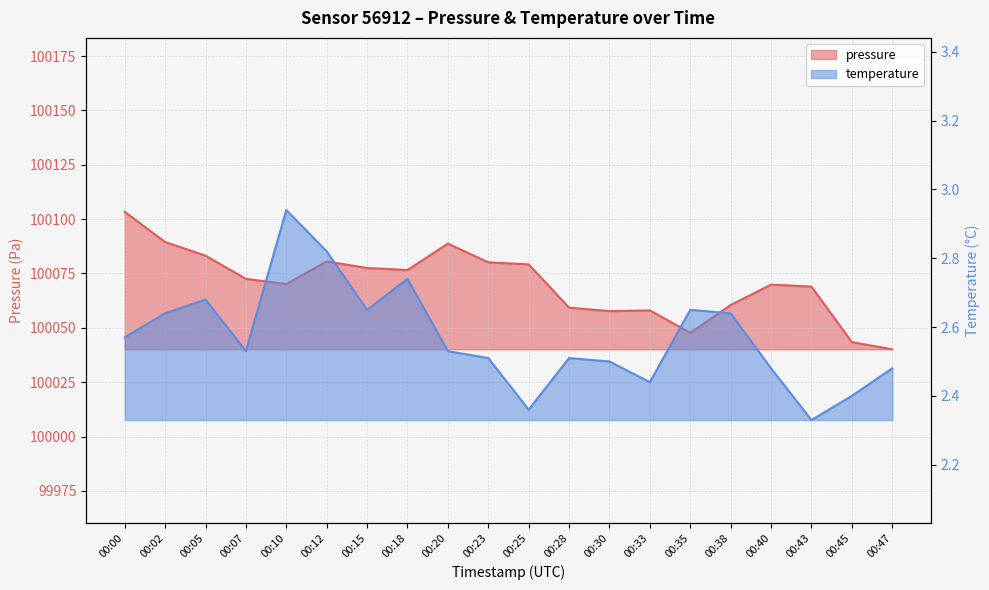

What is the spread (max minus min) of values at 00:15?

100074.9